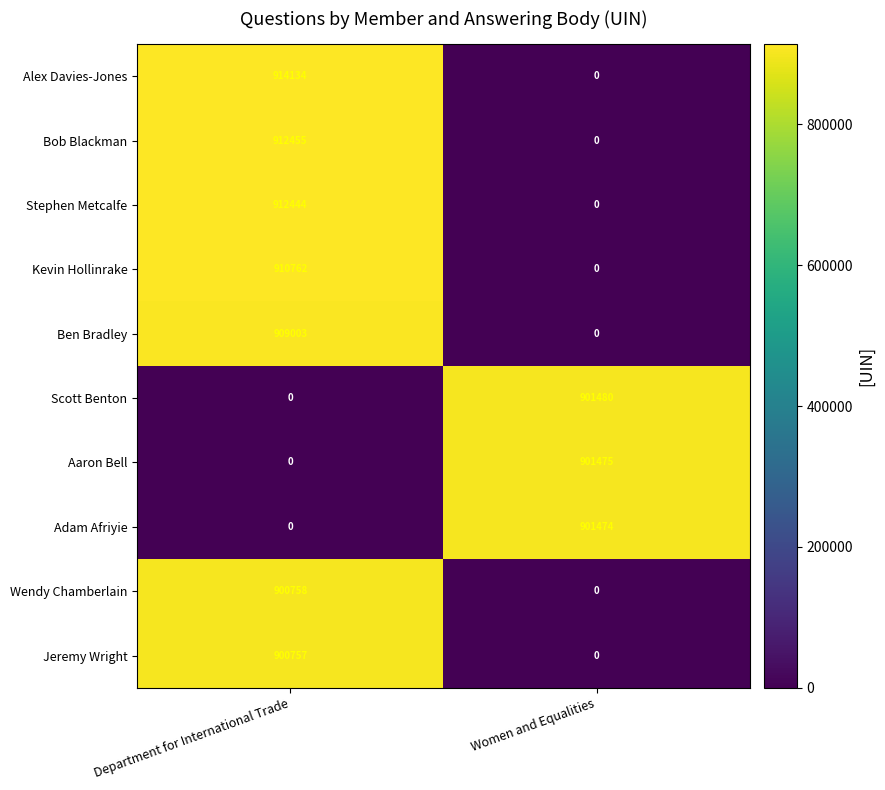

Which series has the largest total across all categories?

Alex Davies-Jones